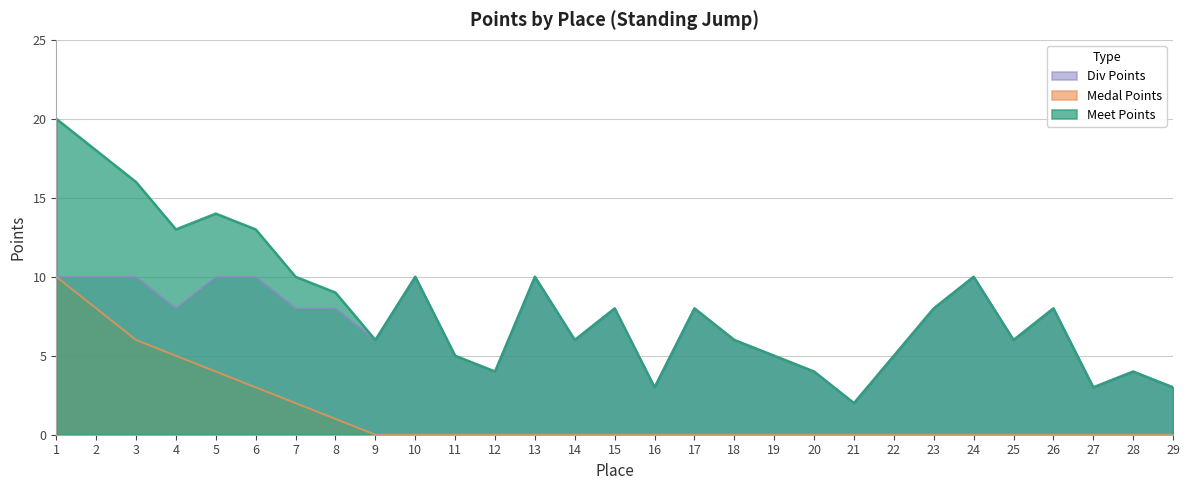

True or false: Meet Points has a value of 2 at 27.

False